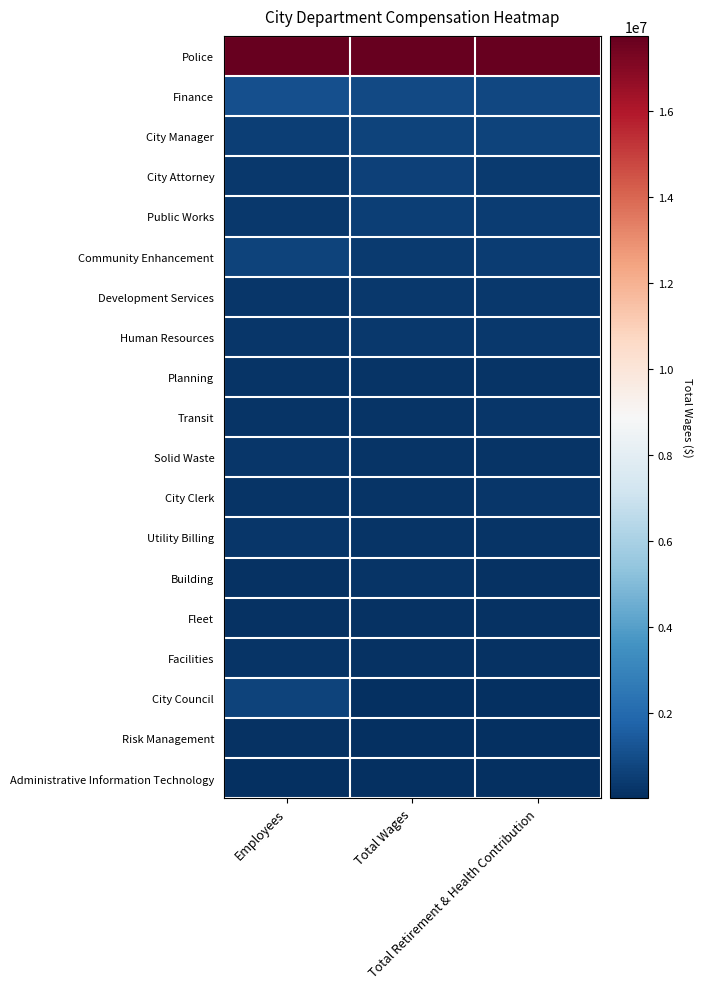

What is the greatest value displayed?

1.0